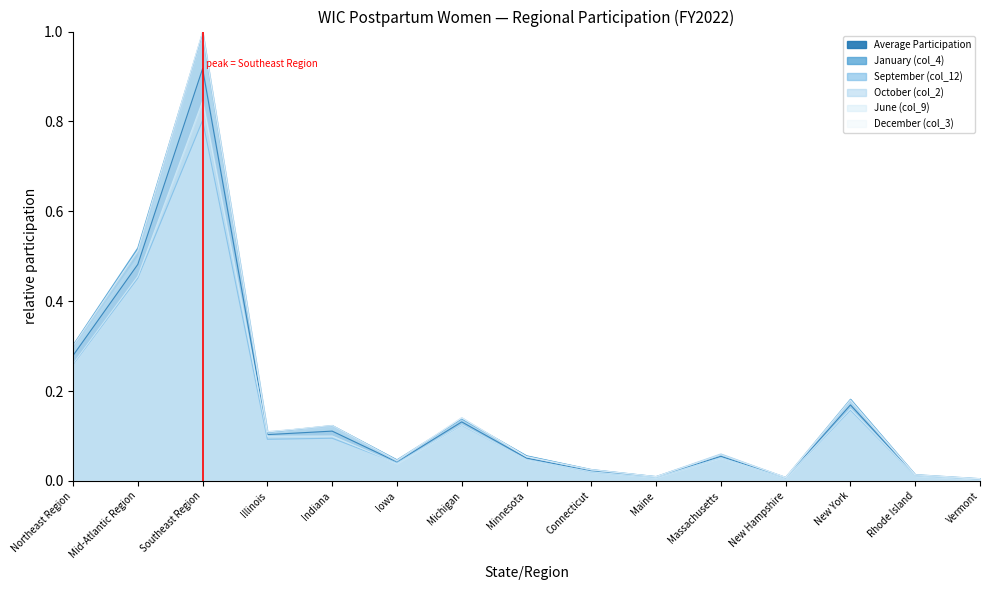

How many interior local valleys does the June (col_9) series have?

4